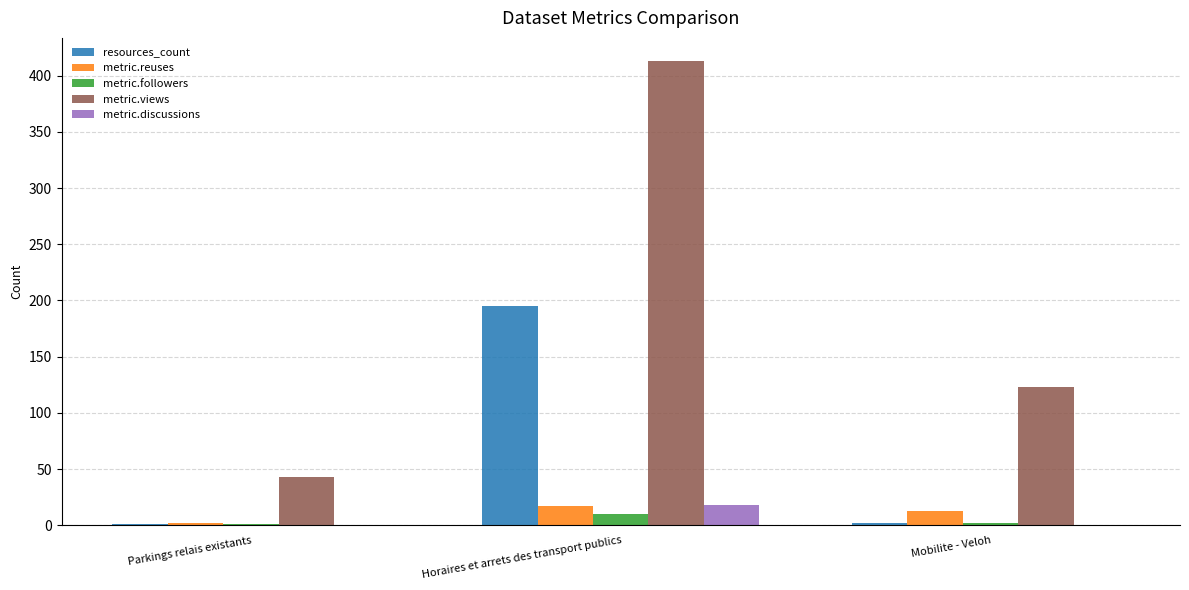

Which series changed the most between Horaires et arrets des transport publics and Mobilite - Veloh?

metric.views